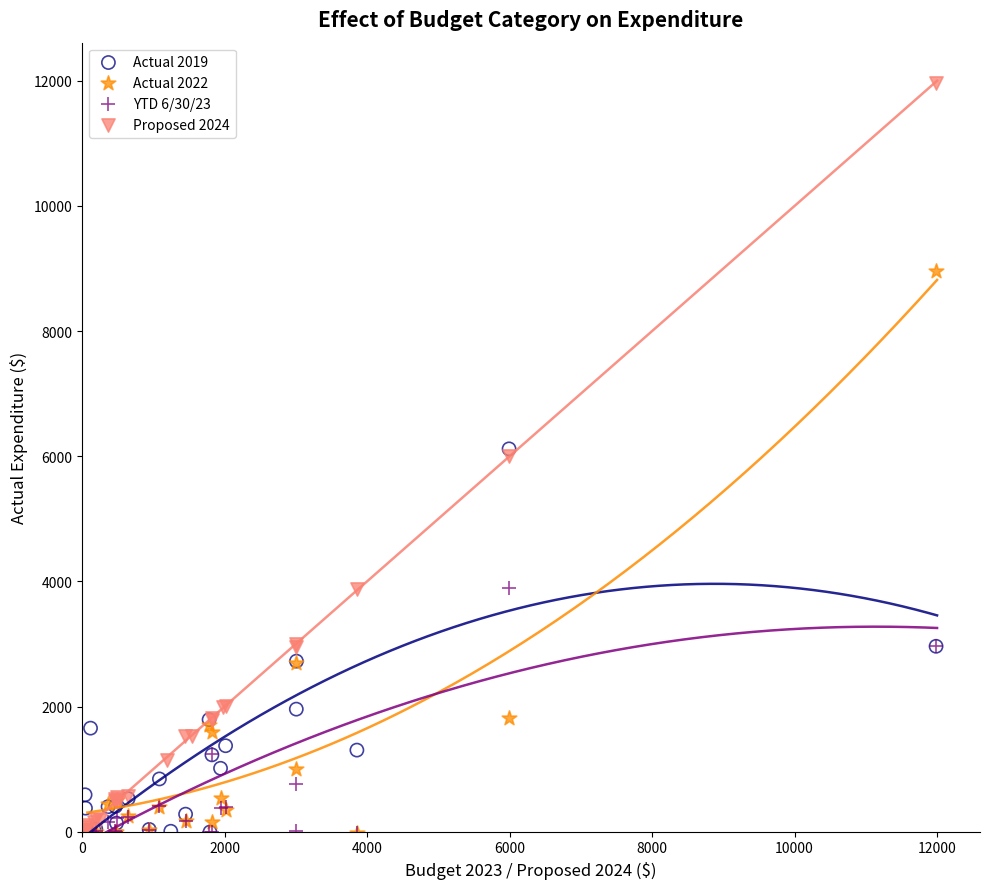

What are all the series names shown in the legend?

Actual 2019, Actual 2022, YTD 6/30/23, Proposed 2024